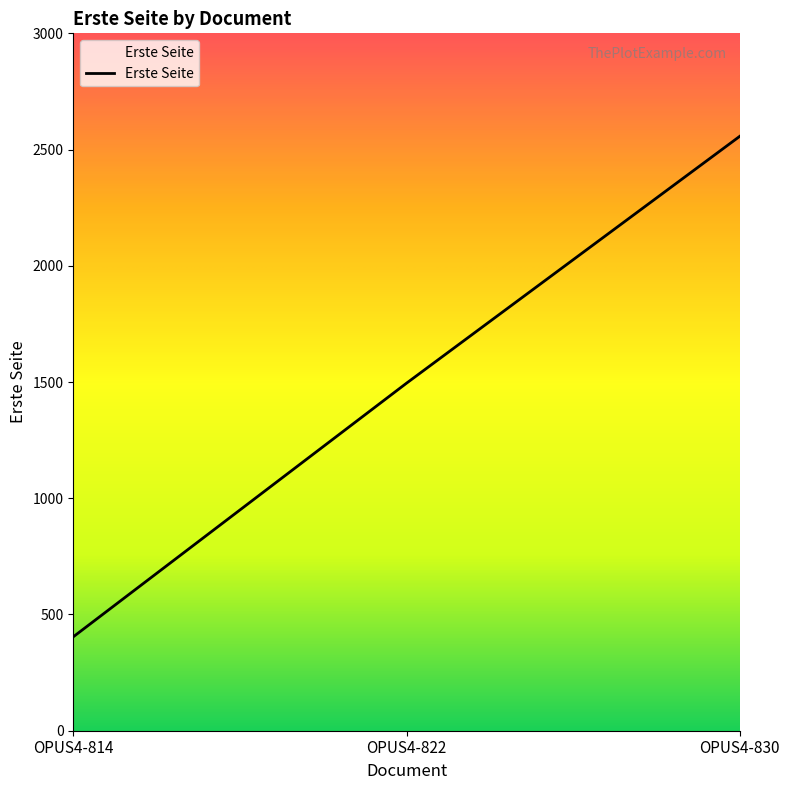

Which category has the lowest value across all series?

OPUS4-814